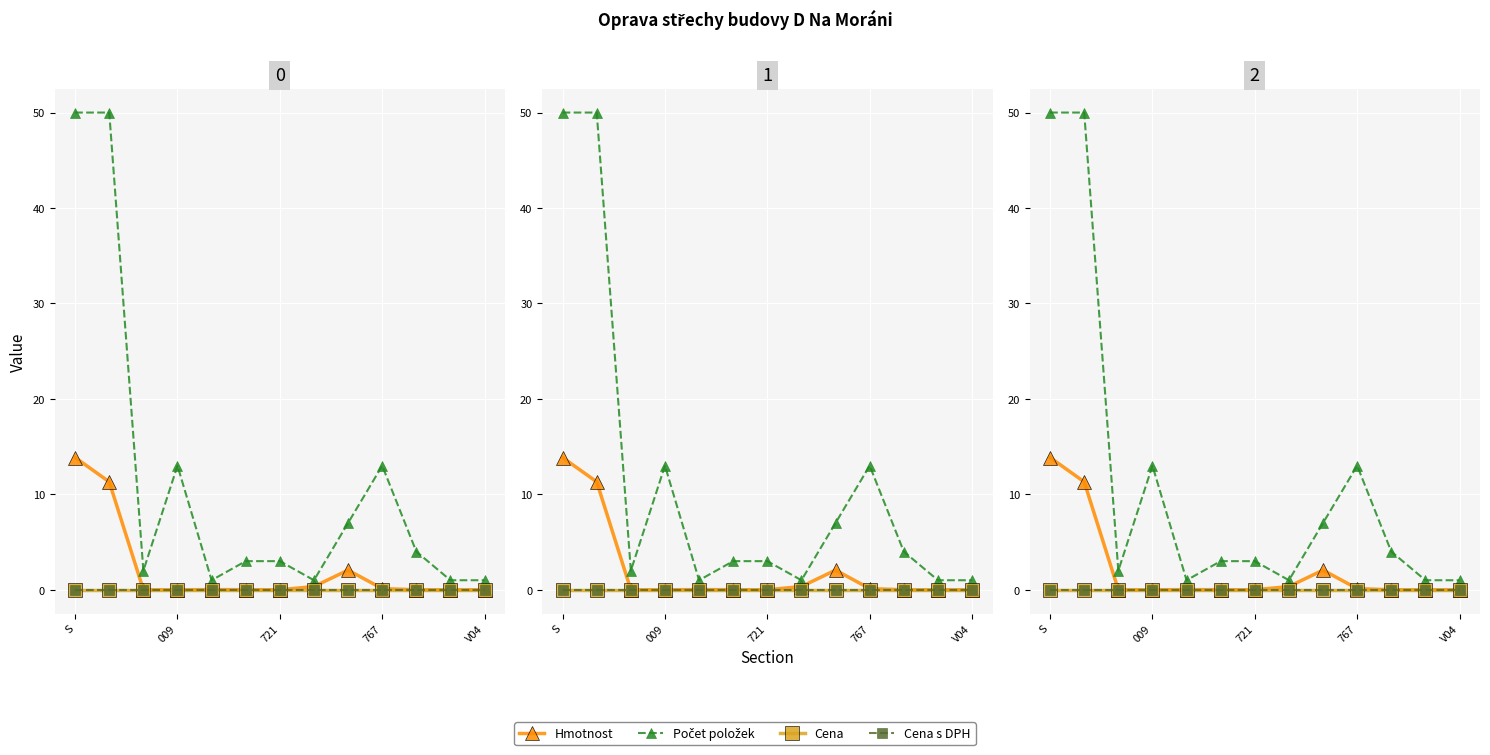

How many series are shown in this chart?

4